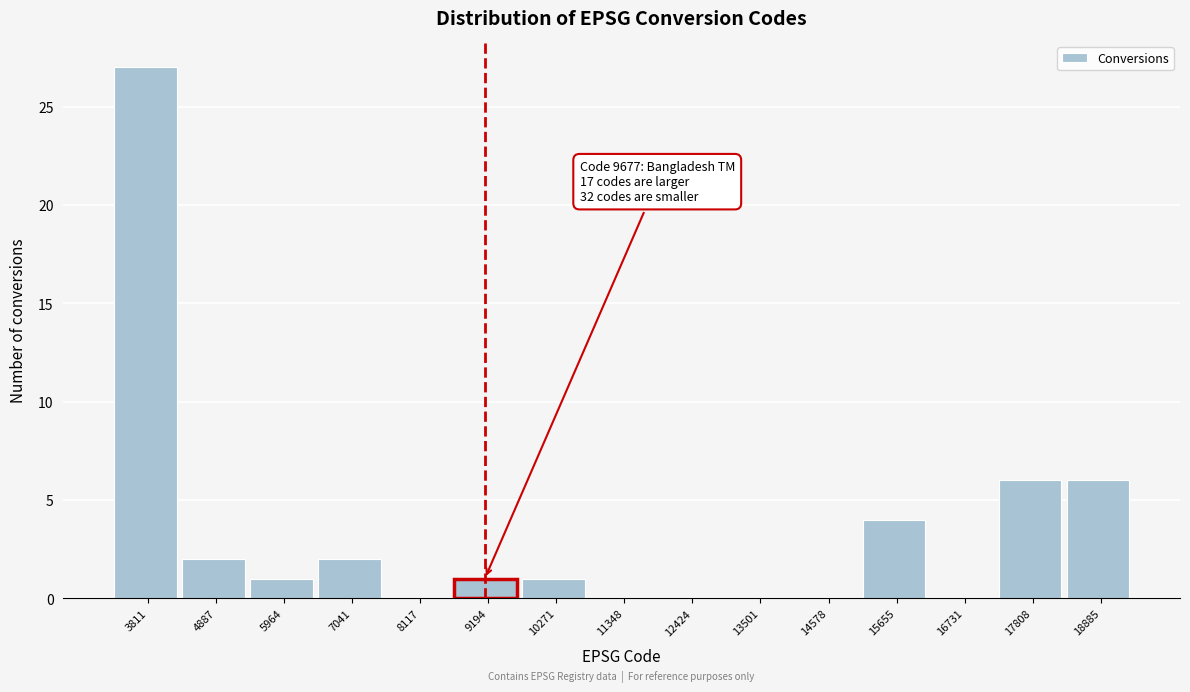

Reading left to right, list all the values displayed in this chart.

3811=27	4887=2	5964=1	7041=2	8117=0	9194=1	10271=1	11348=0	12424=0	13501=0	14578=0	15655=4	16731=0	17808=6	18885=6